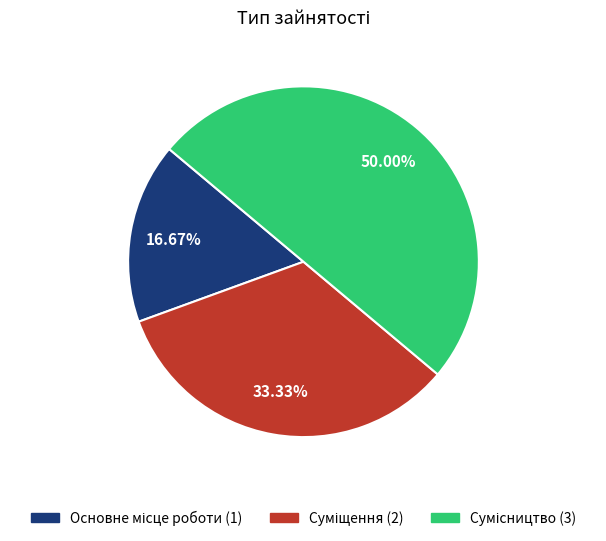

What is the total percentage of Суміщення and Сумісництво?

83.3%